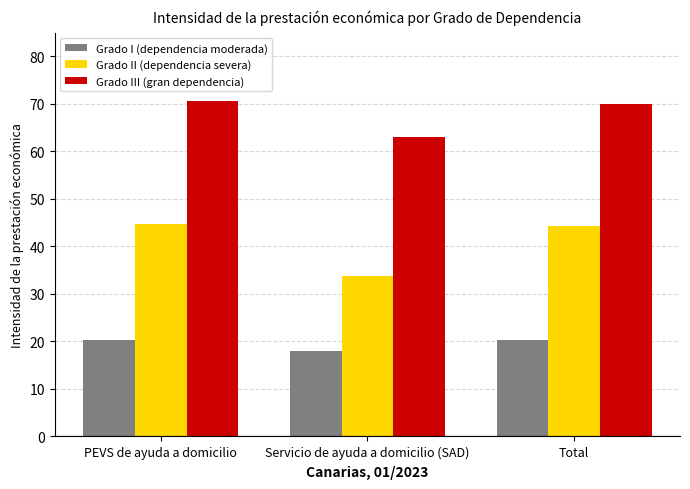

What are all the series names shown in the legend?

Grado I (dependencia moderada), Grado II (dependencia severa), Grado III (gran dependencia)